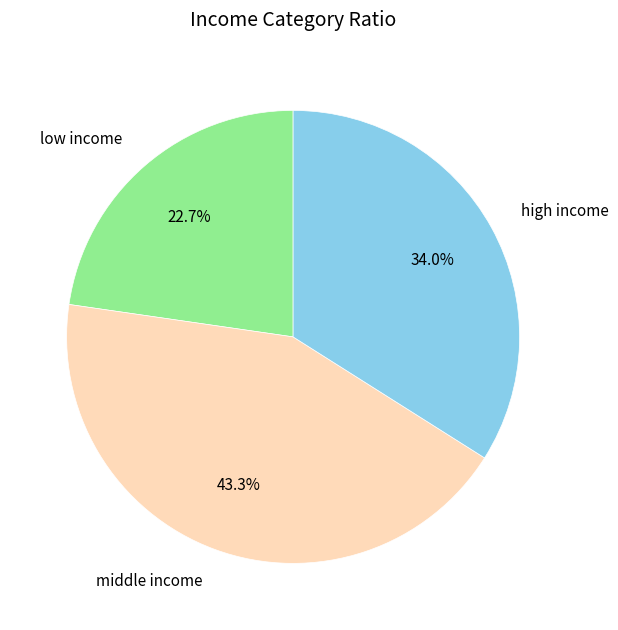

What is the ratio of the value at middle income to the value at high income?

1.3